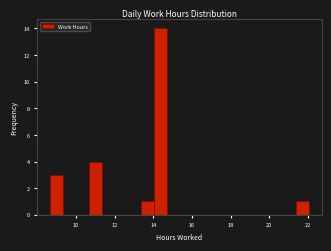

Read against the x-axis, roughly where is the centre of the tallest bar?

14.4